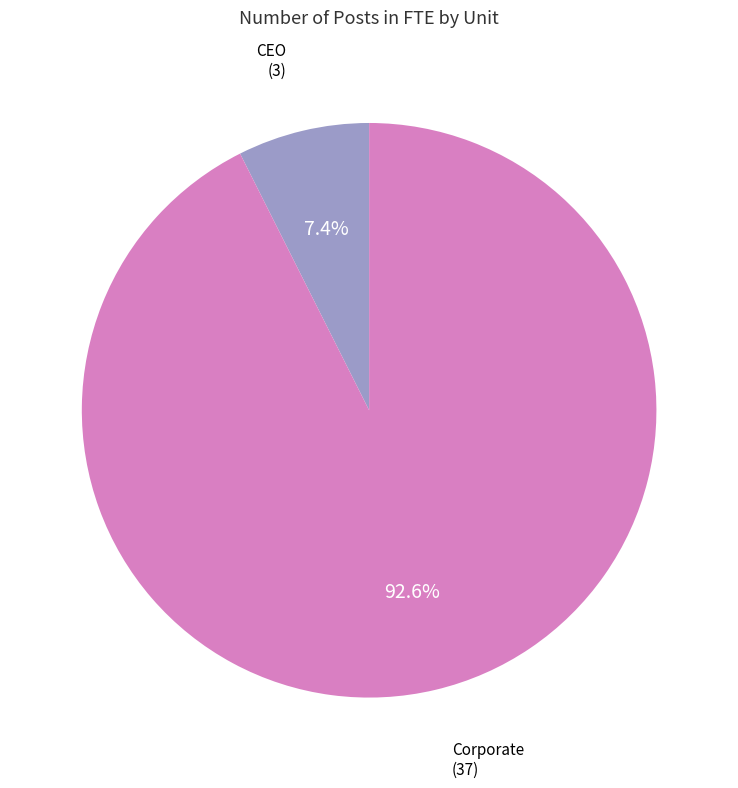

Is there a majority slice in this chart?

Yes